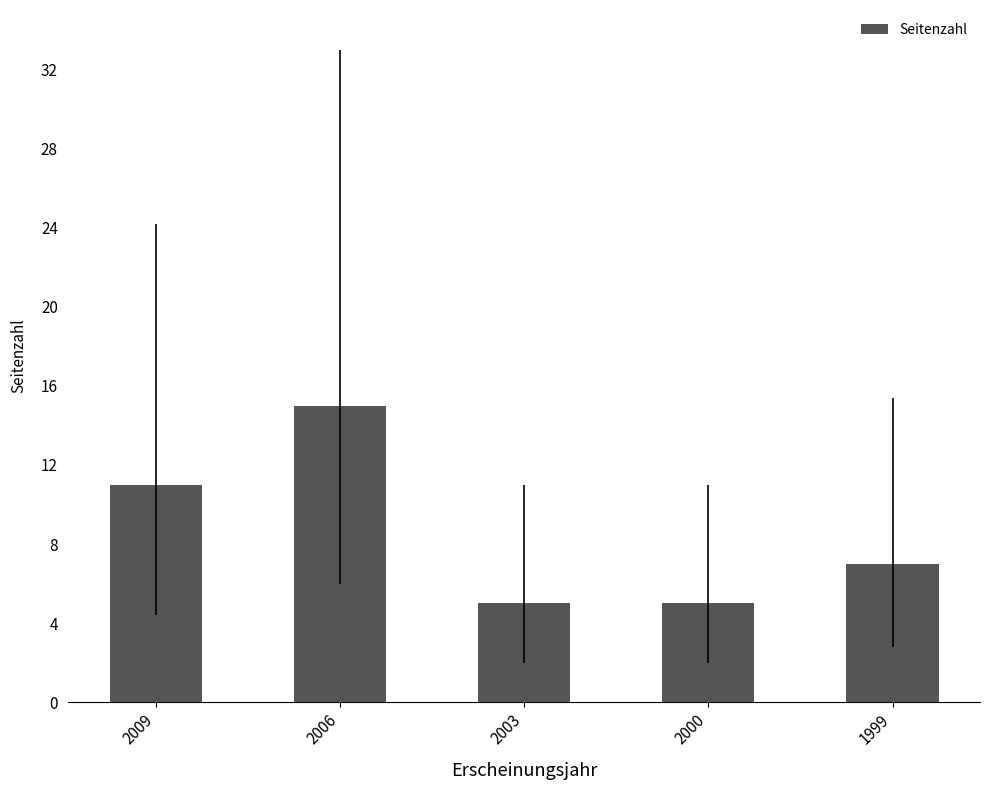

What is the difference between the values at 1999 and 2003?

2